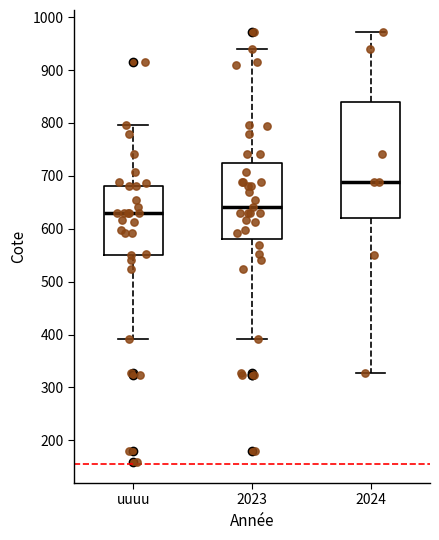

Which box has the lowest median line?

uuuu